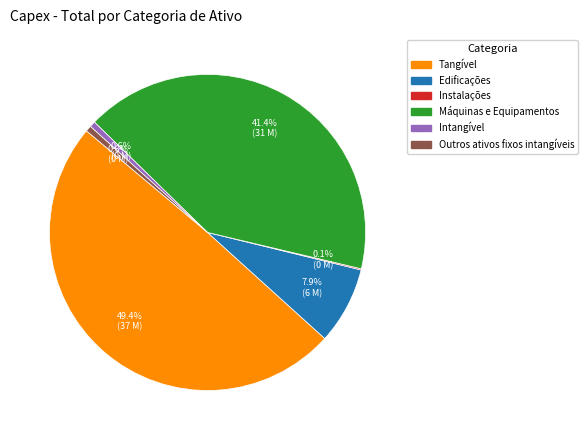

The Outros ativos fixos intangíveis slice represents 1% of the pie. True or false?

True